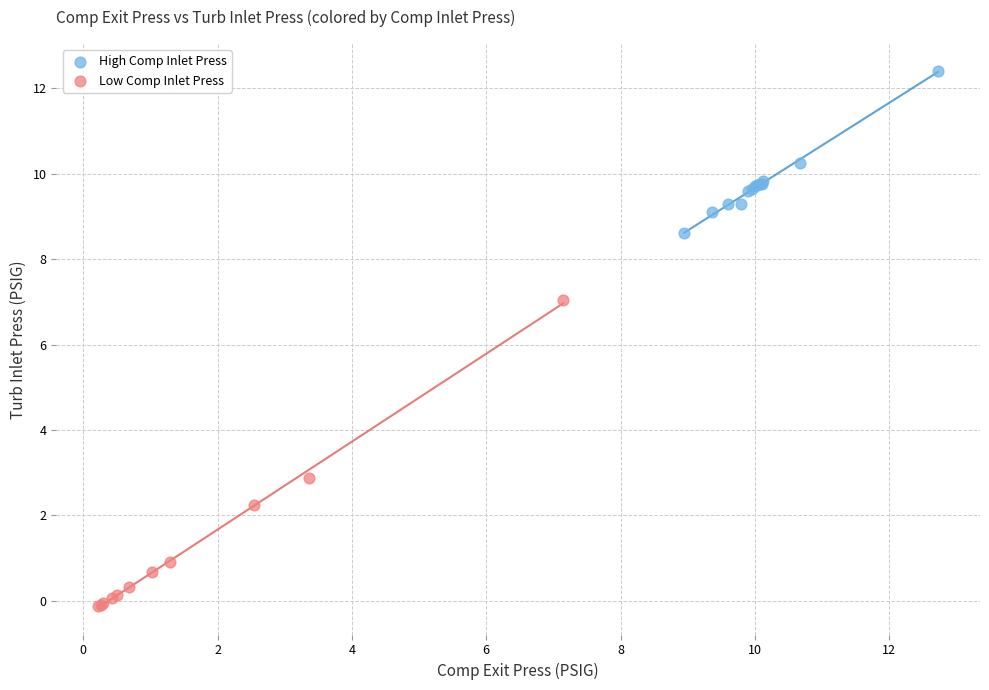

Which series has the widest spread of Y values?

Low Comp Inlet Press